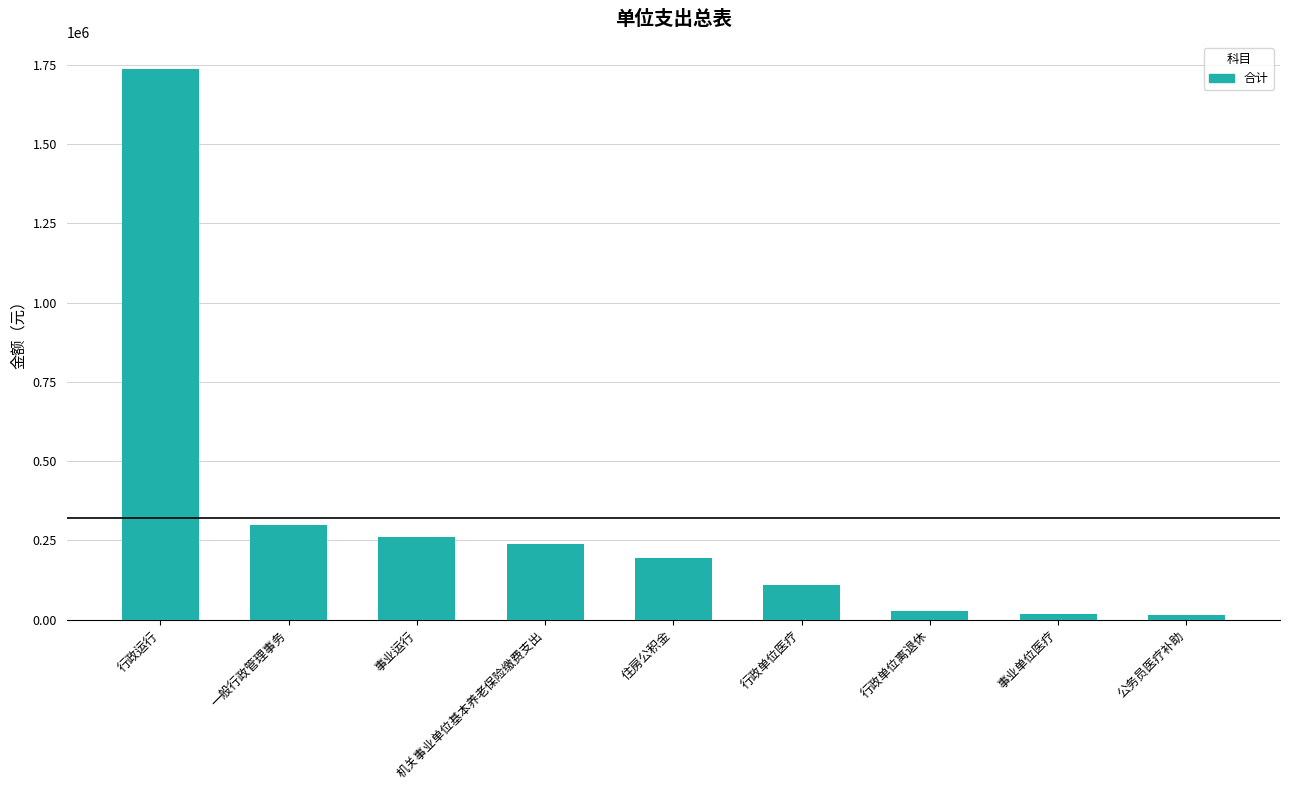

What is the label of the 7th bar from the right?

事业运行